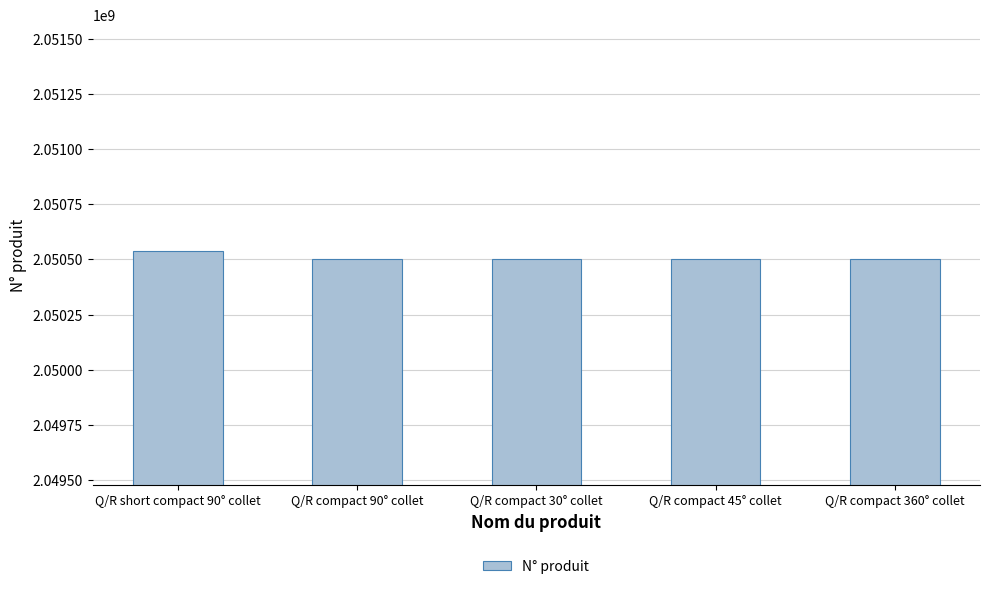

What is the maximum value shown in the chart?

2050539813